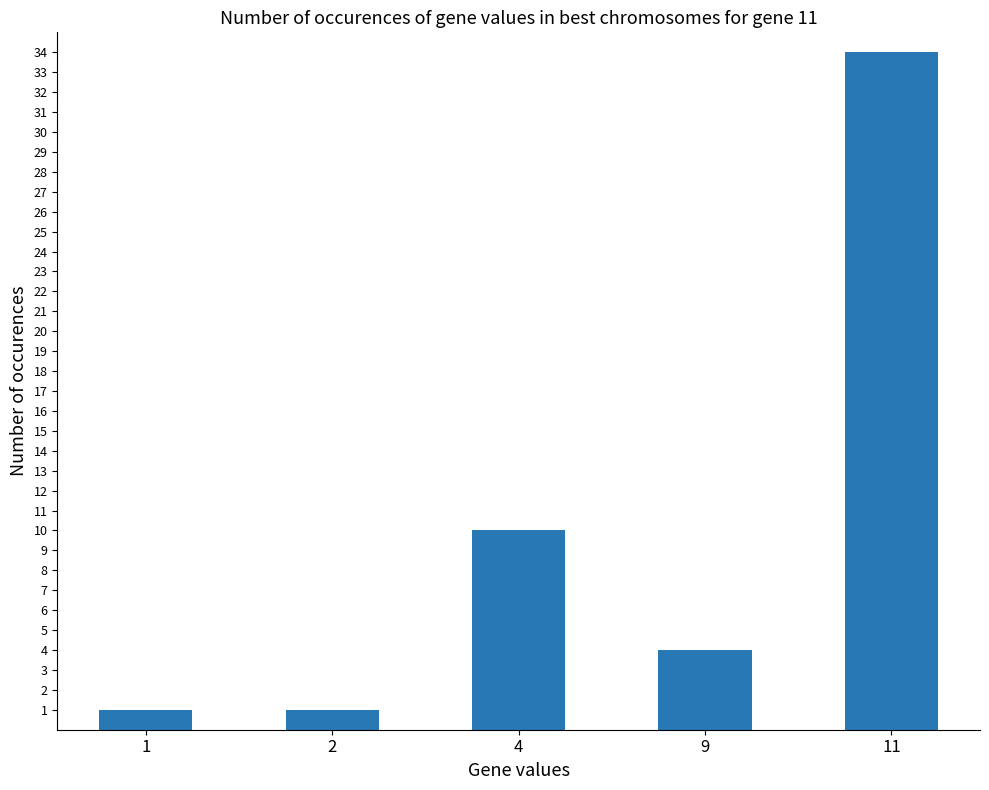

Reading left to right, what are all the values shown in this chart?

1=1	2=1	4=10	9=4	11=34